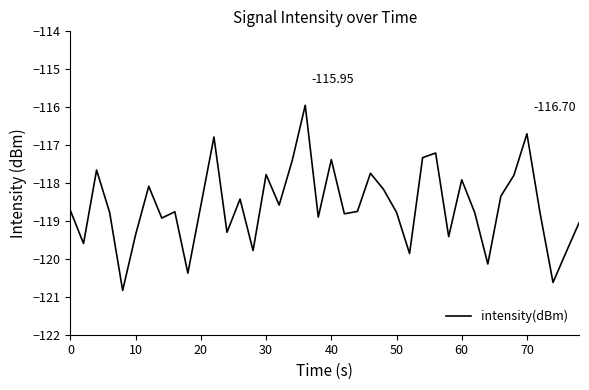

How many lines are shown in the chart?

1